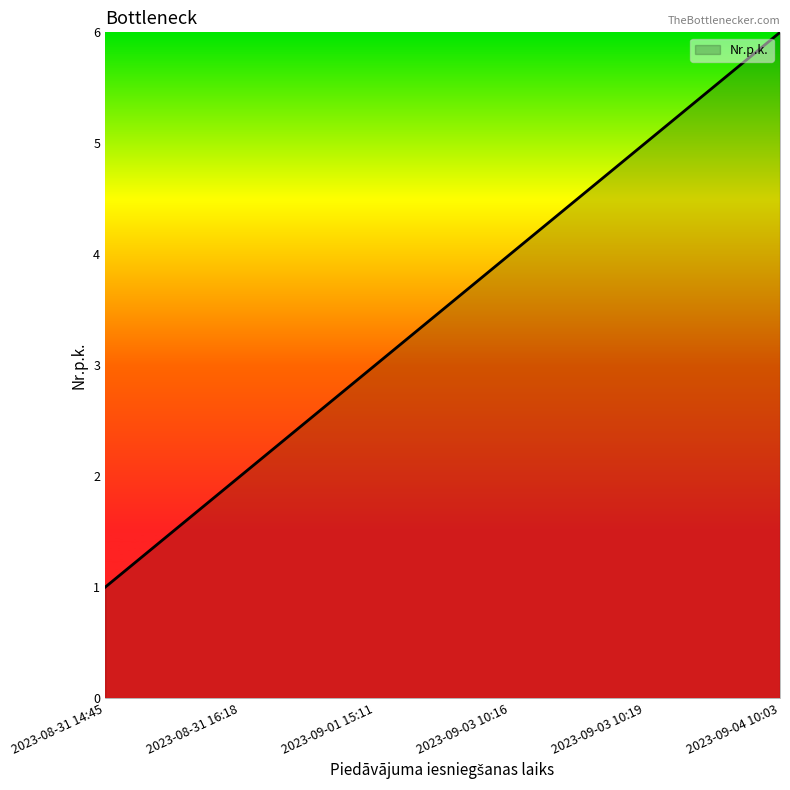

Reading left to right, transcribe all the data shown in this chart.

2023-08-31 14:45=1	2023-08-31 16:18=2	2023-09-01 15:11=3	2023-09-03 10:16=4	2023-09-03 10:19=5	2023-09-04 10:03=6